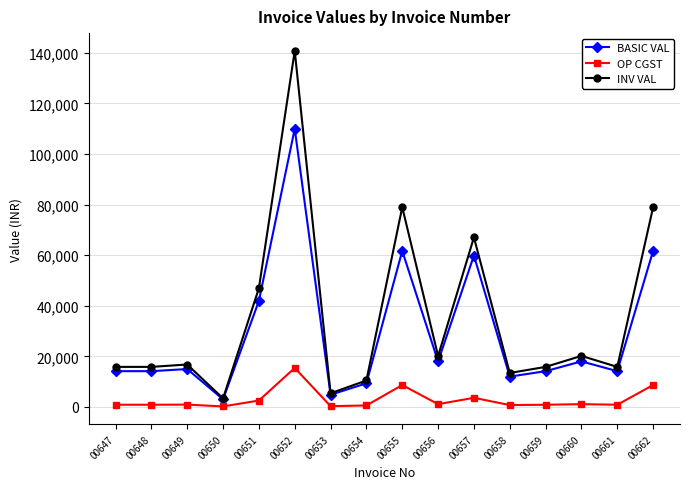

Which category has the highest value in the OP CGST series?

00652